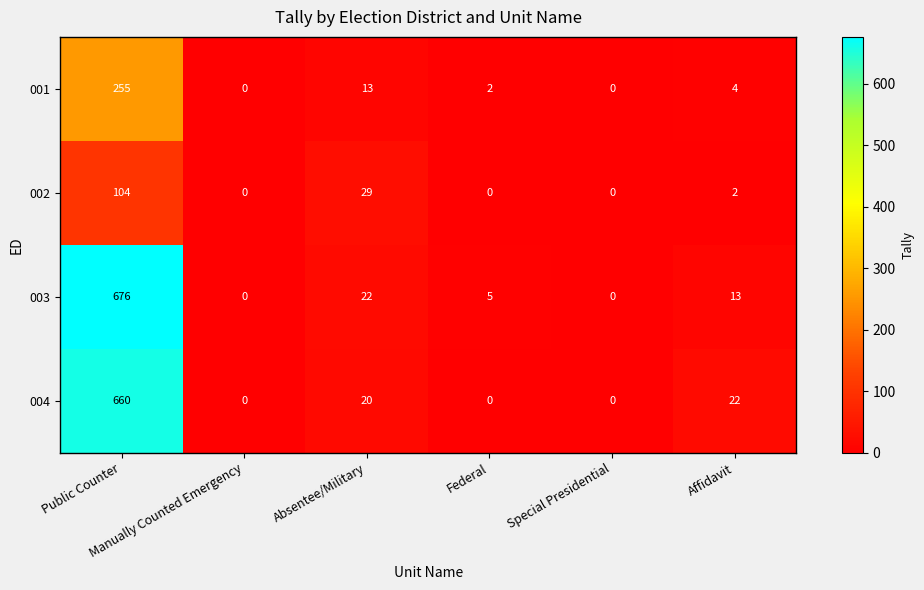

What is the difference between the second highest and minimum values in the 002 series?

29